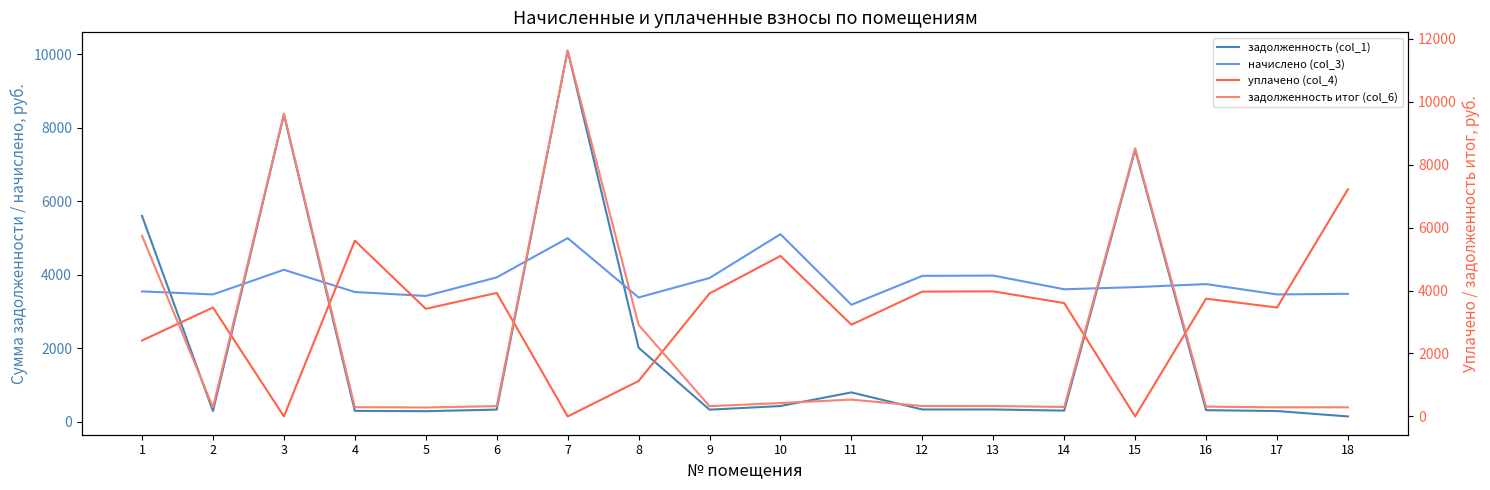

Read the задолженность итог (col_6) value at 2.

288.4